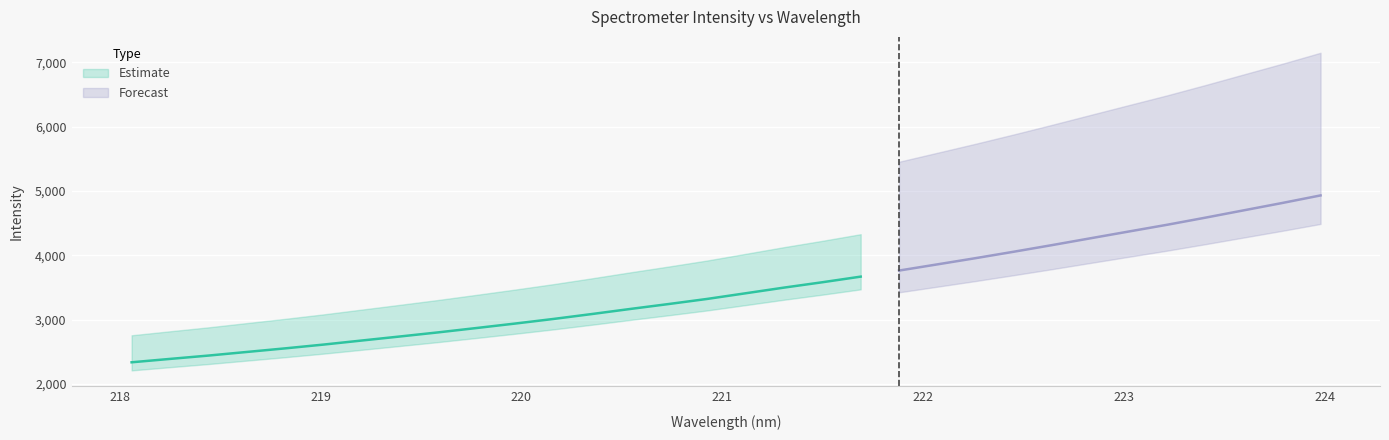

Reading left to right, list all the values displayed in this chart.

218.0596=2335.0	218.2508=2387.6	218.442=2439.5	218.6332=2495.7	218.8244=2551.7	219.0156=2610.6	219.2067=2673.9	219.3979=2737.1	219.589=2801.3	219.7801=2869.2	219.9712=2938.2	220.1623=3009.8	220.3533=3086.3	220.5444=3165.2	220.7354=3241.8	220.9264=3320.9	221.1174=3408.7	221.3083=3496.7	221.4993=3580.1	221.6902=3667.5	221.8812=3761.9	222.0721=3858.2	222.263=3955.1	222.4538=4055.5	222.6447=4158.7	222.8355=4264.5	223.0264=4369.9	223.2172=4474.7	223.408=4585.4	223.5987=4699.3	223.7895=4813.1	223.9802=4930.9